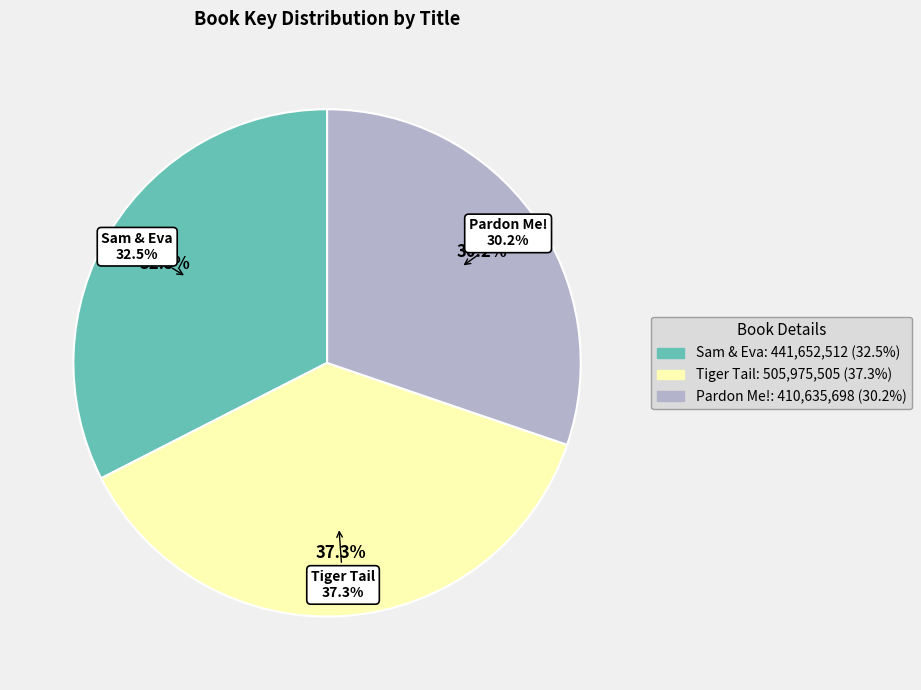

Is there any slice that represents more than half of the pie?

No